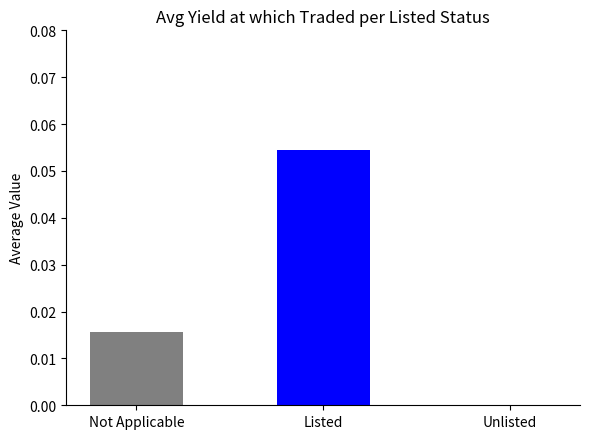

Between Not Applicable and Listed, which is larger?

Listed